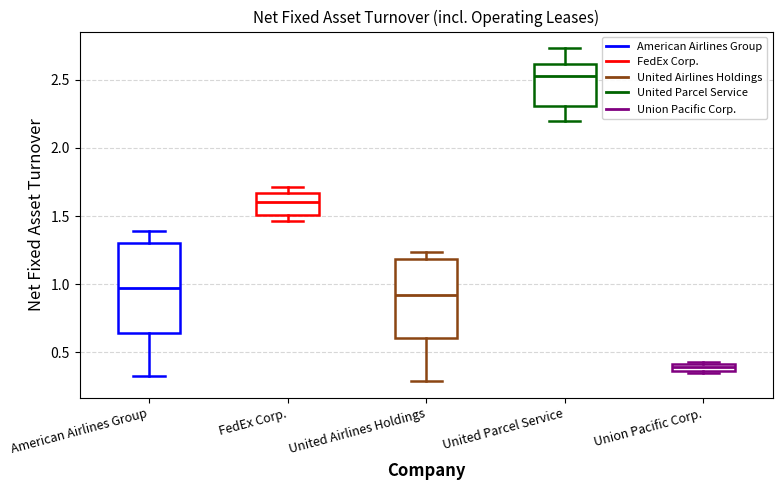

Comparing the boxes themselves (not the whiskers), which one is the tallest?

American Airlines Group